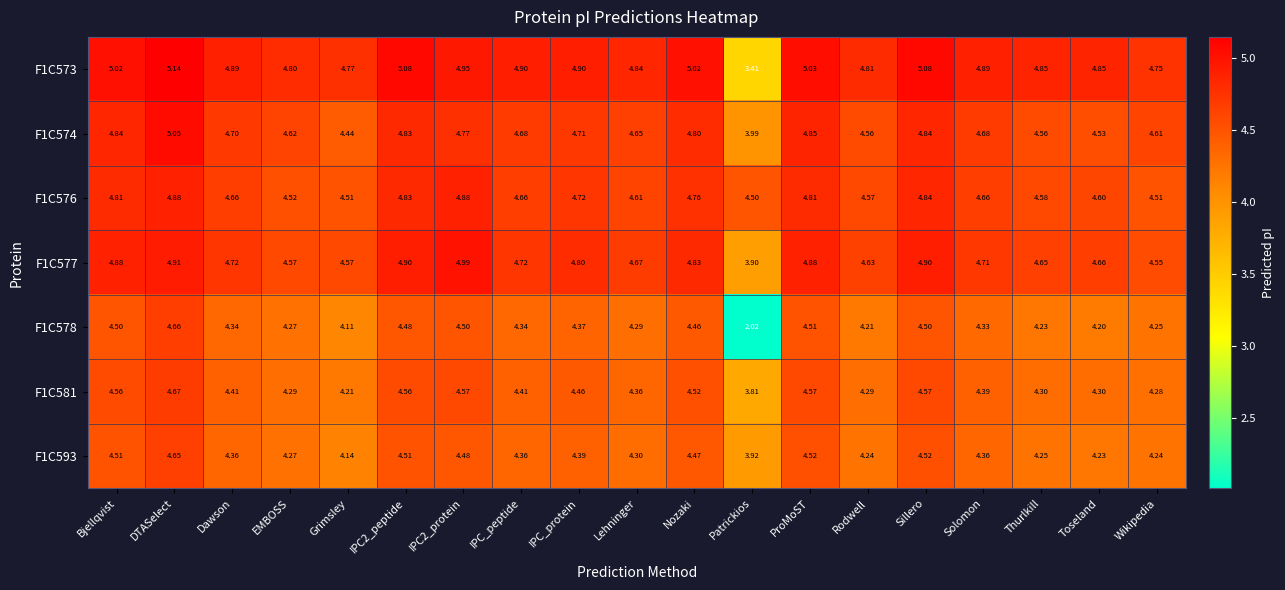

Where does the F1C578 series first go above 4?

Bjellqvist